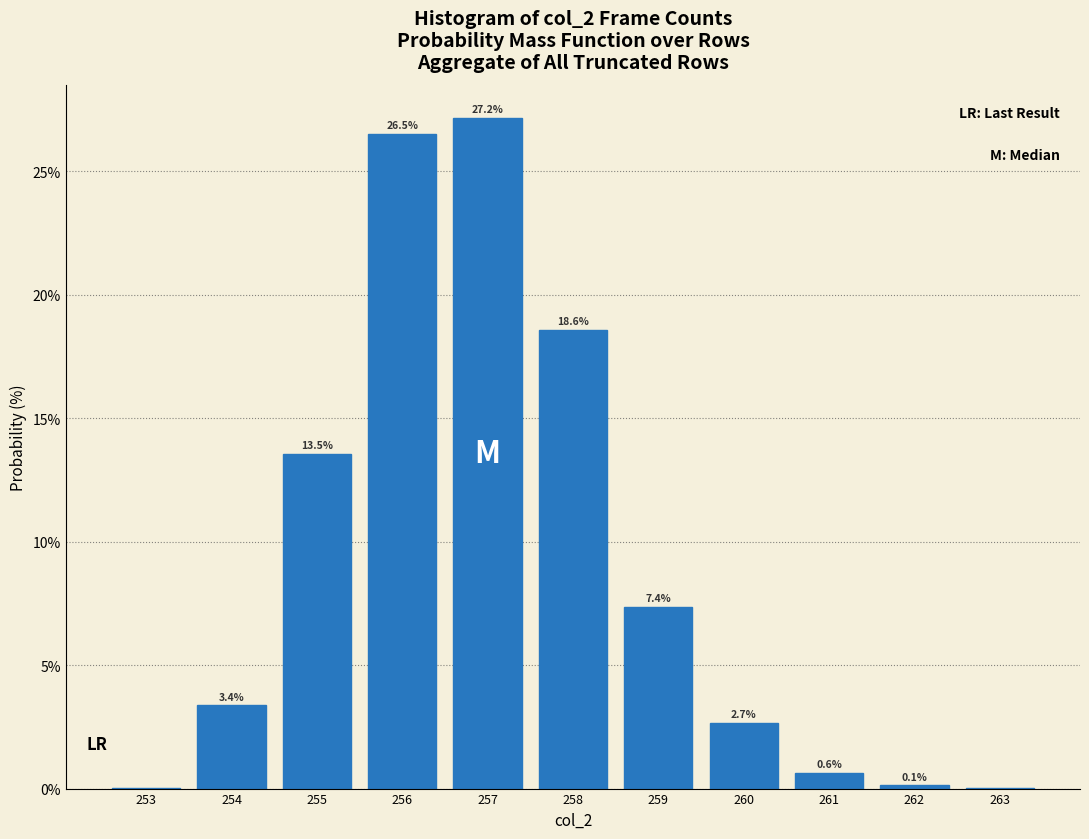

Which has a higher value, 256 or 254?

256